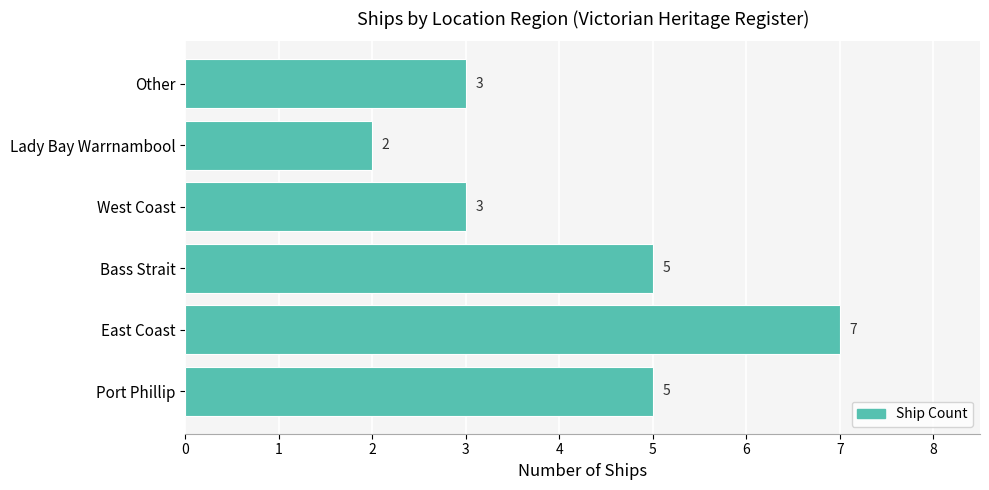

How many bars are there in total?

6